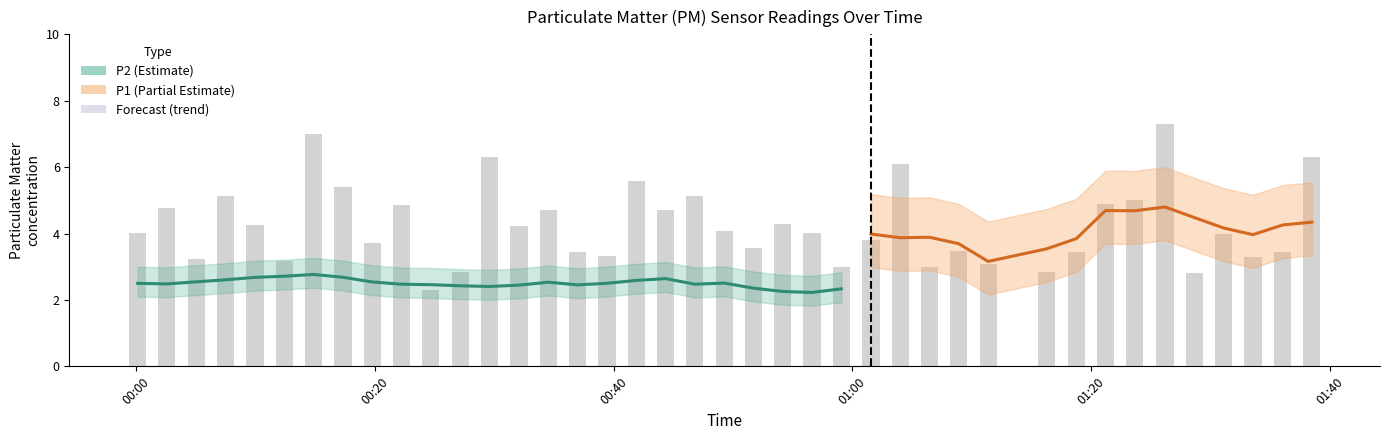

What is the sum of the P1 values at 12 and 10?

8.6